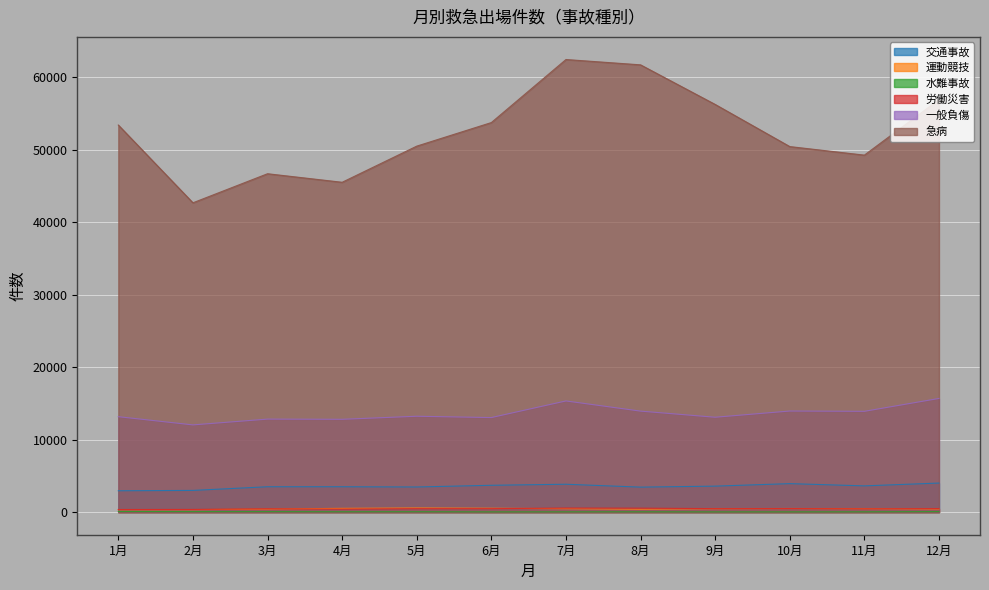

How many lines are shown in the chart?

6